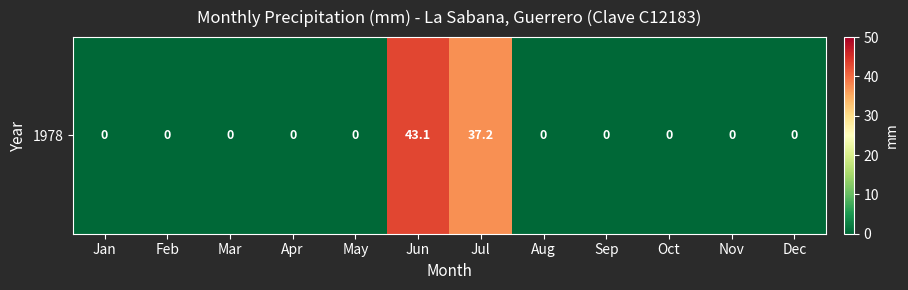

The value at Sep is 0.0. True or false?

True